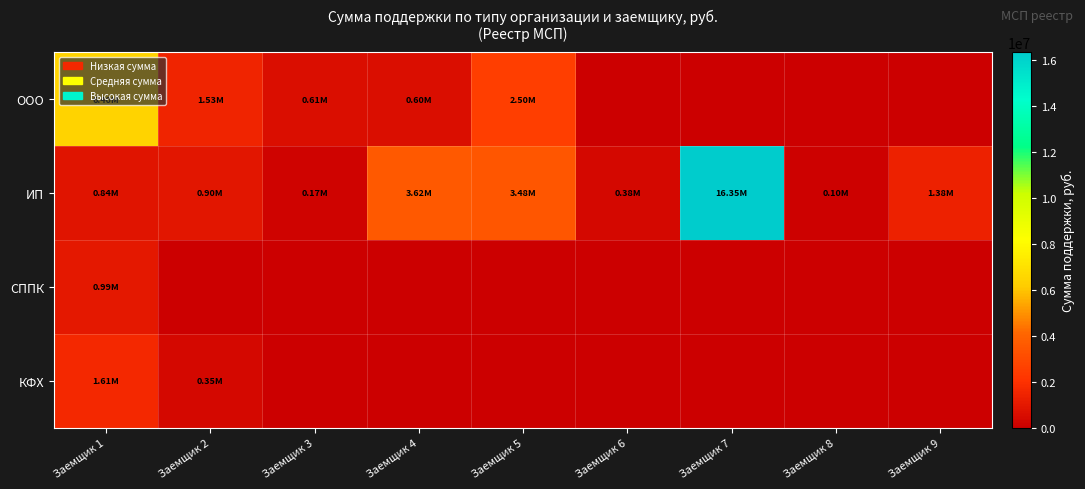

What is the difference between the highest and lowest values at Заемщик 9?

1380000.0